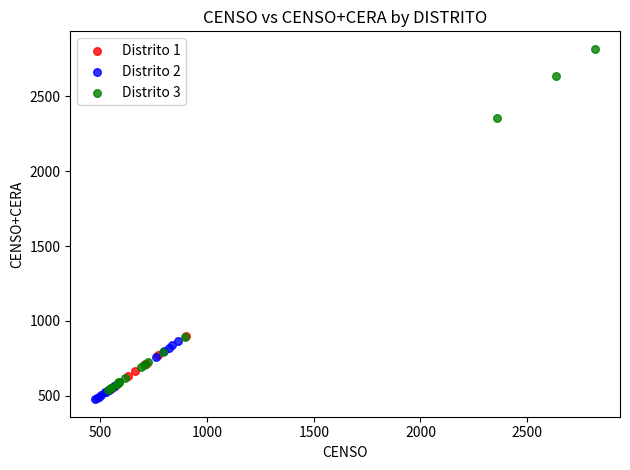

Which series has the largest Y range (max minus min)?

Distrito 3